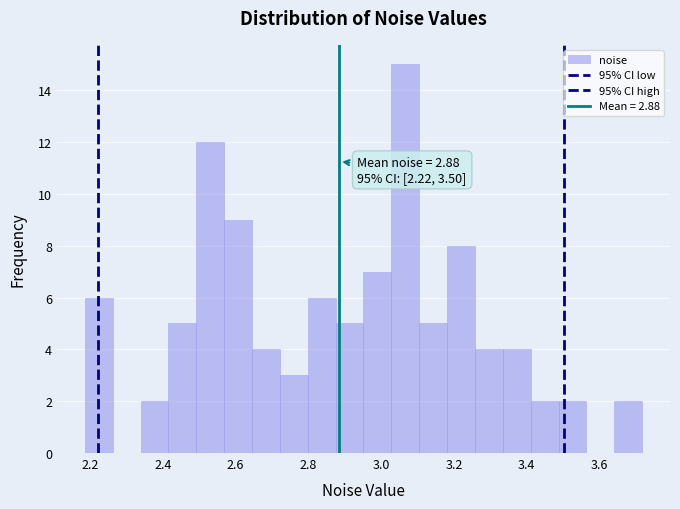

Read against the x-axis, roughly where is the centre of the tallest bar?

3.06